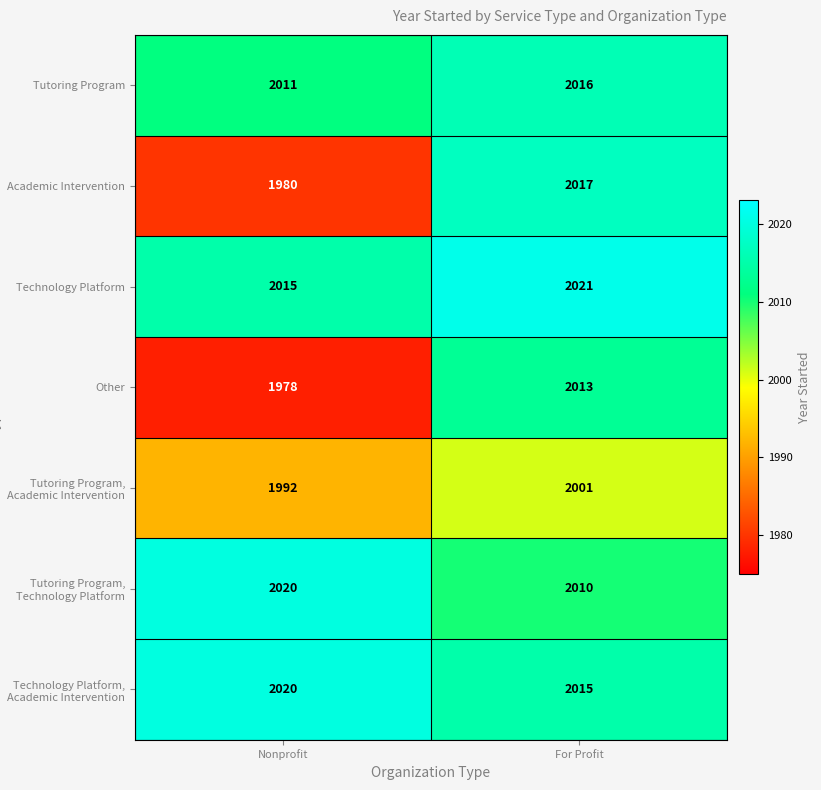

Which series has the largest range (max minus min)?

Academic Intervention